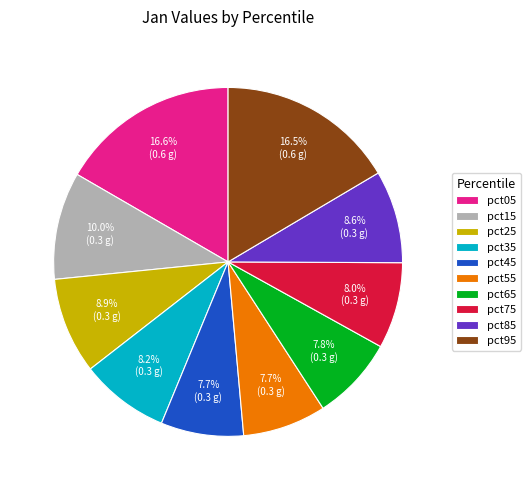

Does pct05 account for over 50% of the chart?

No